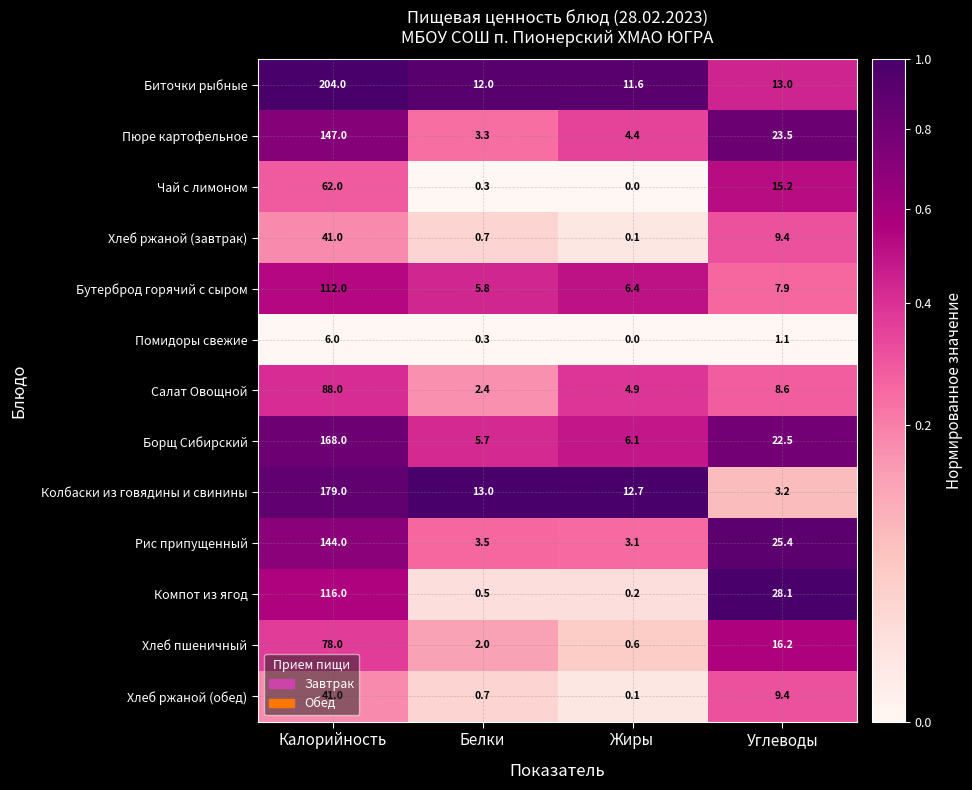

What is the sum of all Компот из ягод values?

144.8